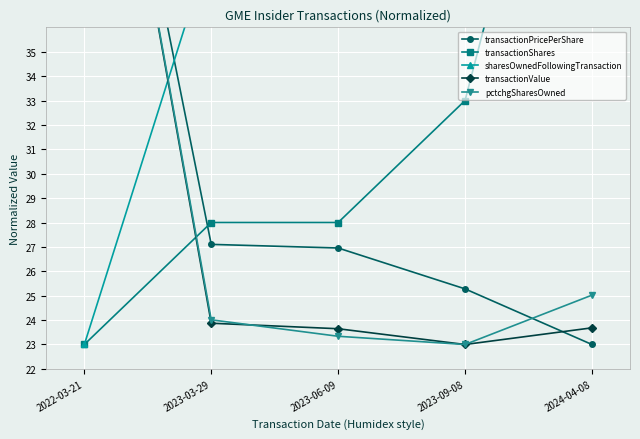

Between which two adjacent categories do transactionValue and pctchgSharesOwned first intersect?

2023-03-29 and 2023-06-09